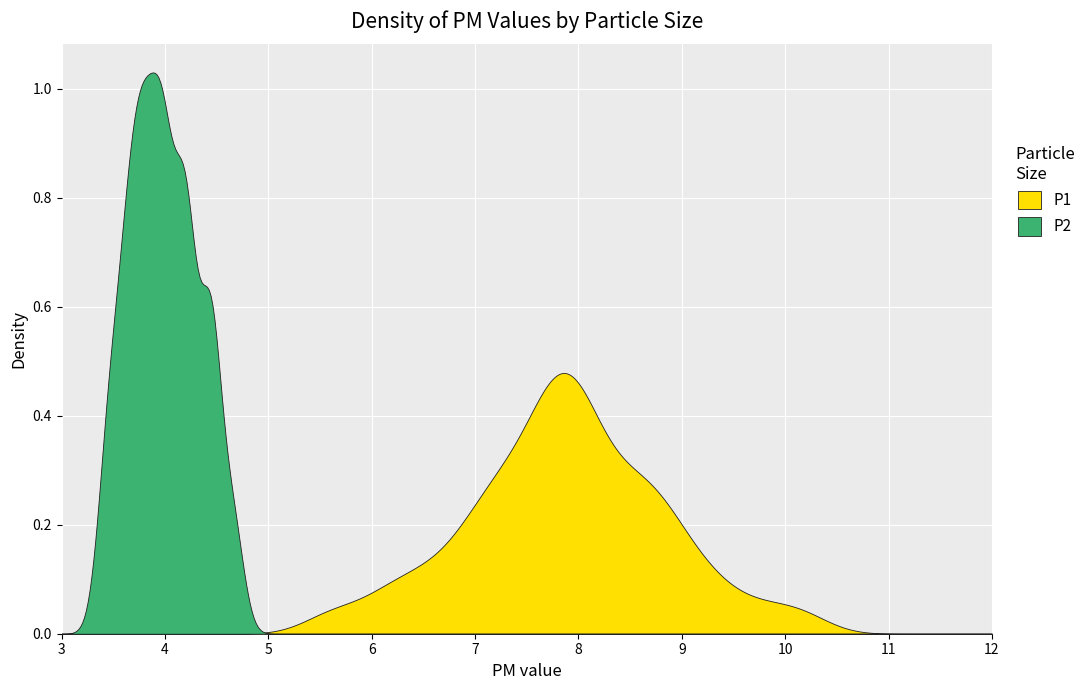

List the series in order of their overall mean, highest first.

P1, P2